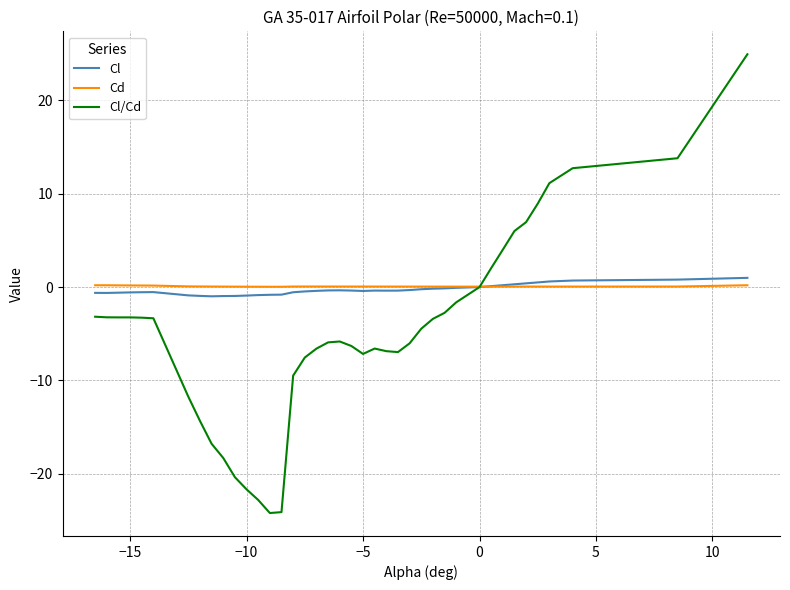

What is the greatest value displayed?

24.9